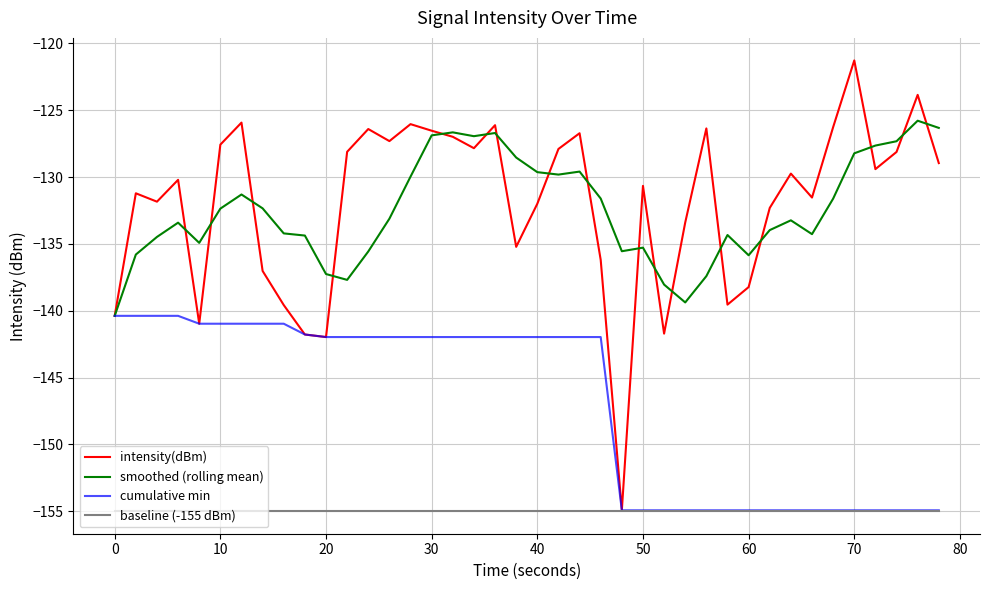

What is the minimum value shown in the chart?

-155.0